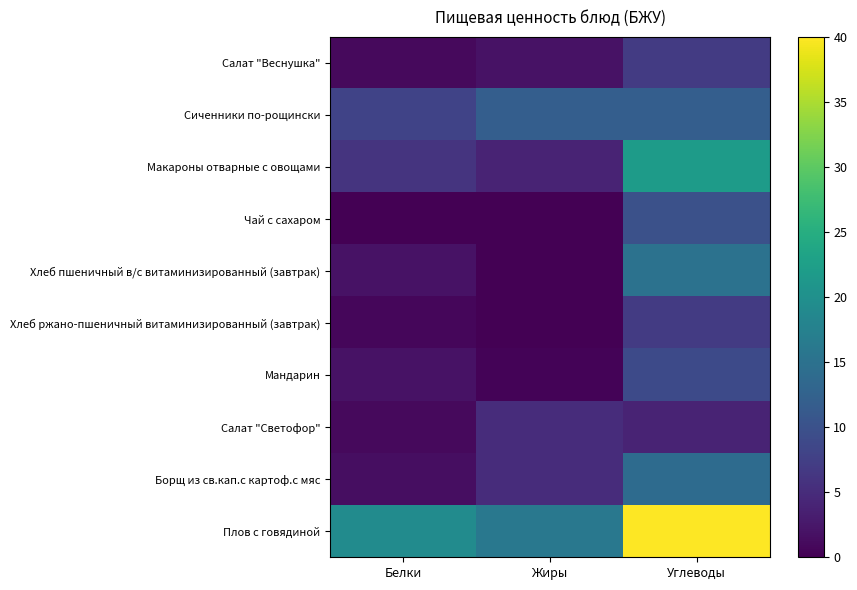

Reading right to left, transcribe all the data shown in this chart.

Салат "Веснушка": Углеводы=7.0	Жиры=2.0	Белки=1.0
Сиченники по-рощински: Углеводы=12.0	Жиры=12.0	Белки=8.0
Макароны отварные с овощами: Углеводы=22.0	Жиры=4.0	Белки=6.0
Чай с сахаром: Углеводы=10.0	Жиры=0.0	Белки=0.1
Хлеб пшеничный в/с витаминизированный (завтрак): Углеводы=15.0	Жиры=0.0	Белки=2.0
Хлеб ржано-пшеничный витаминизированный (завтрак): Углеводы=7.0	Жиры=0.0	Белки=0.7
Мандарин: Углеводы=9.0	Жиры=0.4	Белки=2.0
Салат "Светофор": Углеводы=4.0	Жиры=5.0	Белки=1.0
Борщ из св.кап.с картоф.с мяс: Углеводы=14.0	Жиры=5.0	Белки=1.5
Плов с говядиной: Углеводы=40.0	Жиры=16.0	Белки=19.3